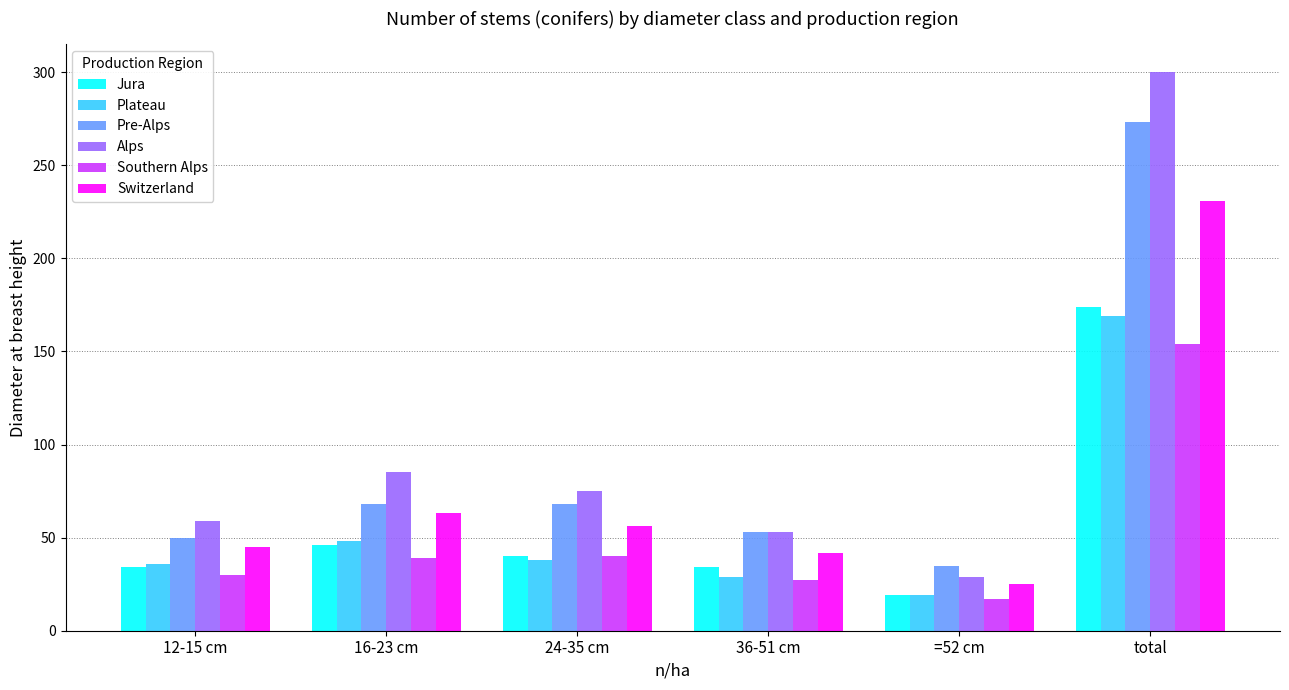

Are the bars grouped side by side (vs. stacked)?

Yes